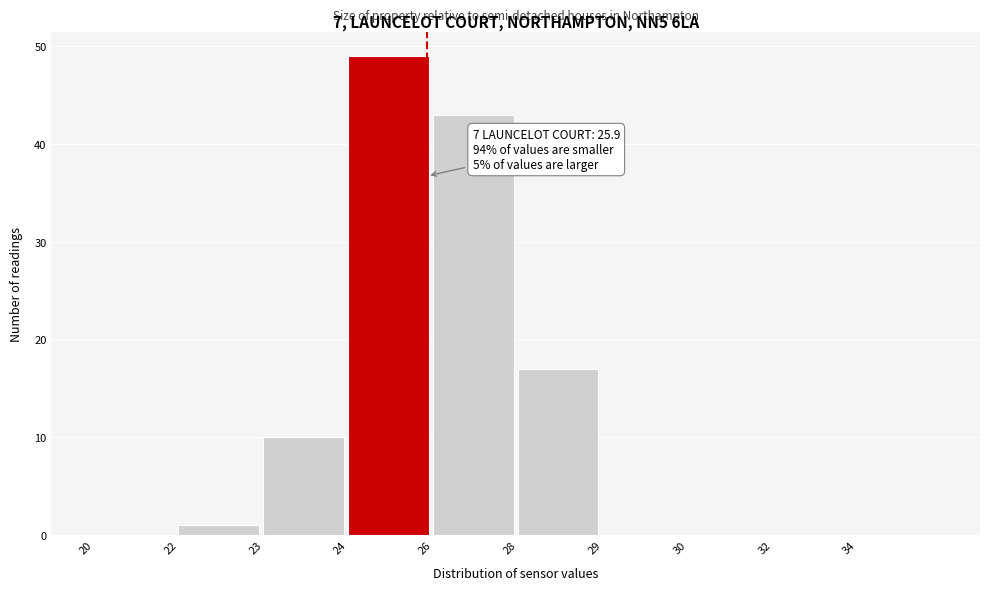

Reading left to right, extract all data points from this chart.

20=0	22=1	23=10	24=49	26=43	28=17	29=0	30=0	32=0	34=0